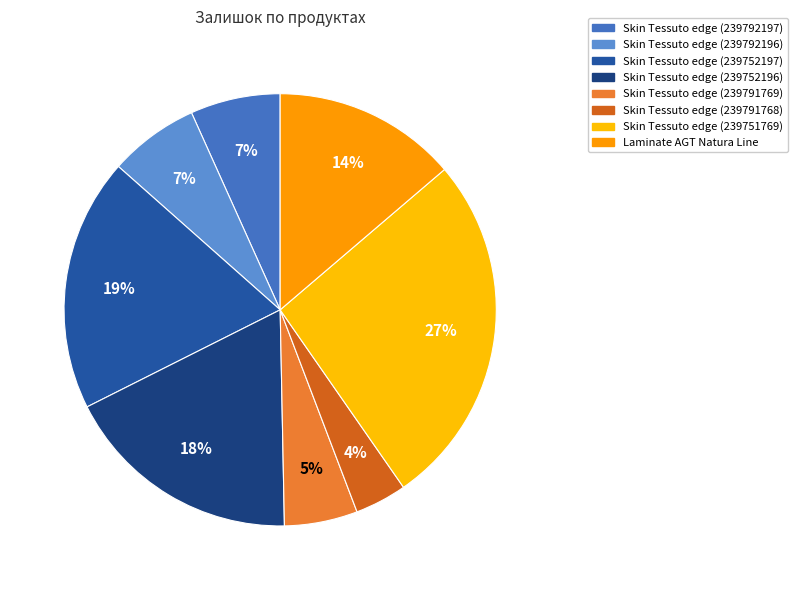

Is the sum of Skin Tessuto edge (239792196) and Skin Tessuto edge (239751769) greater than half?

No